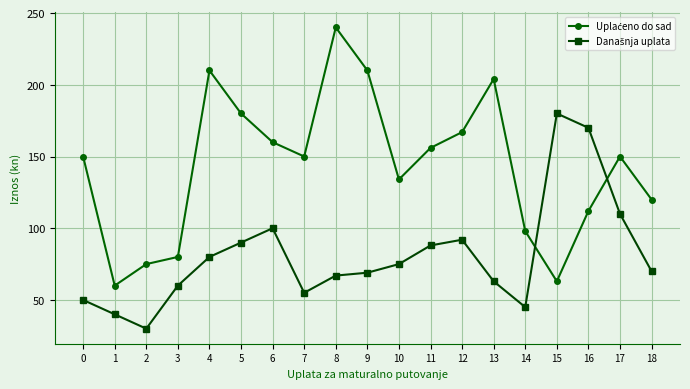

What is the total value across all series at 0?

200